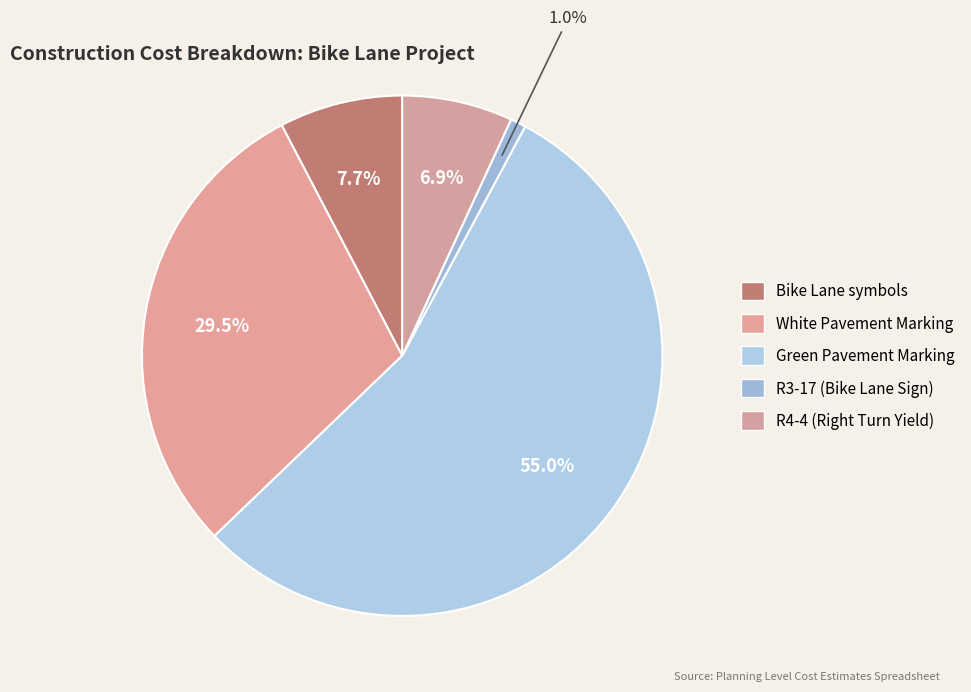

True or false: Green Pavement Marking accounts for 67% of the total.

False